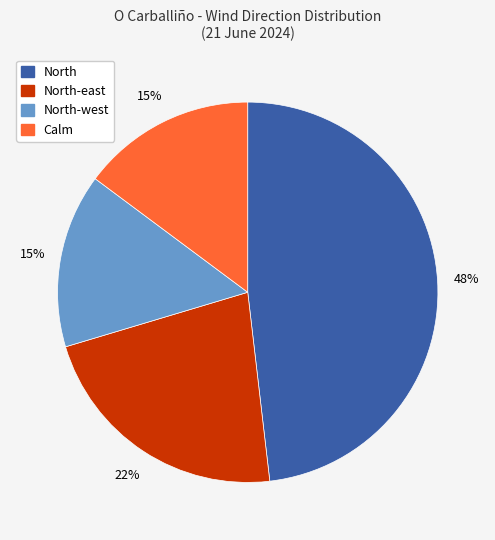

To the nearest percent, what portion does North-east represent?

22%